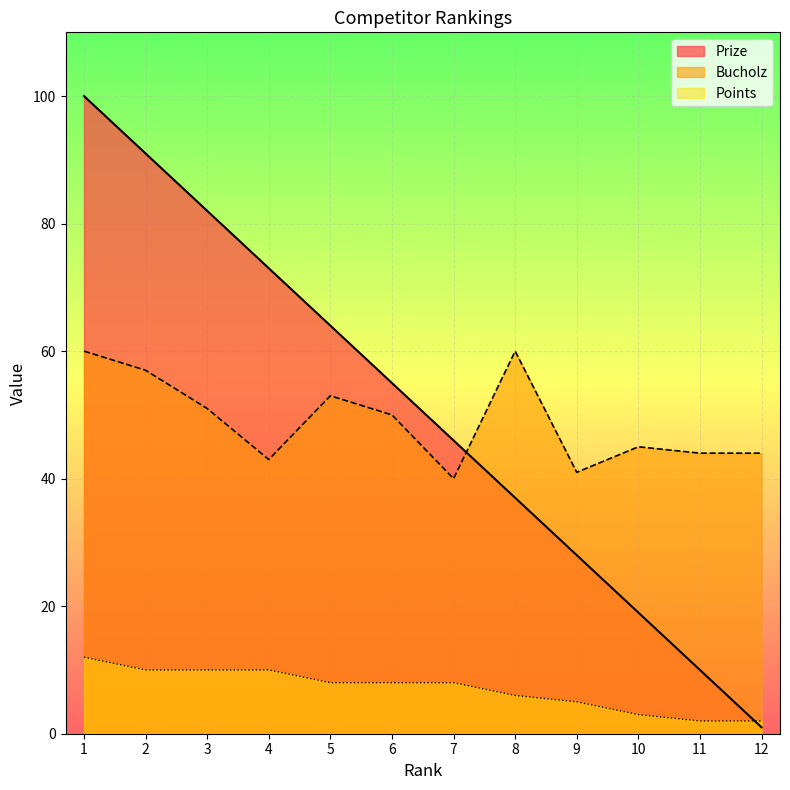

Reading right to left, extract all data points from this chart.

Prize: 1	10	19	28	37	46	55	64	73	82	91	100
Bucholz: 44	44	45	41	60	40	50	53	43	51	57	60
Points: 2	2	3	5	6	8	8	8	10	10	10	12